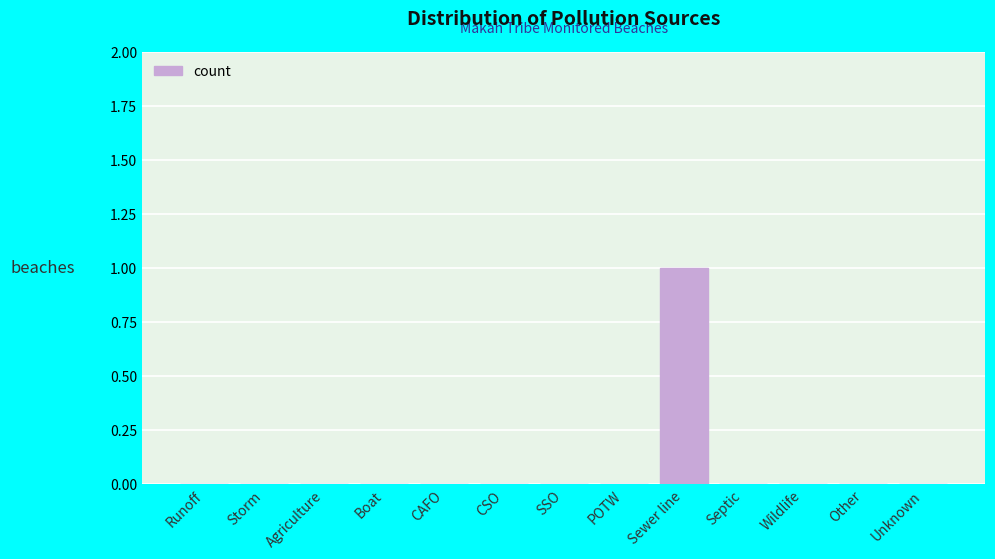

Reading right to left, extract all data points from this chart.

Unknown=0	Other=0	Wildlife=0	Septic=0	Sewer line=1	POTW=0	SSO=0	CSO=0	CAFO=0	Boat=0	Agriculture=0	Storm=0	Runoff=0